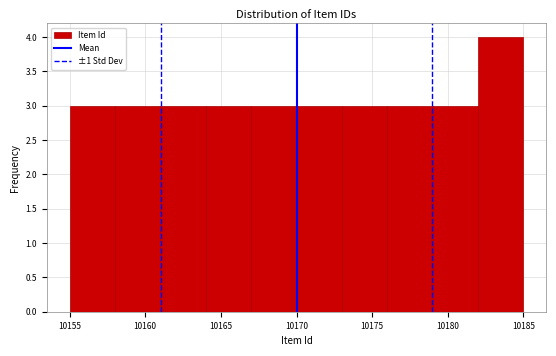

Reading left to right, transcribe this chart: for each bar, give the range it covers on the x-axis and its height. The values are not printed on the chart, so give them approximately, as read against the axis.

10155 to 10158: 3
10158 to 10161: 3
10161 to 10164: 3
10164 to 10167: 3
10167 to 10170: 3
10170 to 10173: 3
10173 to 10176: 3
10176 to 10179: 3
10179 to 10182: 3
10182 to 10185: 4